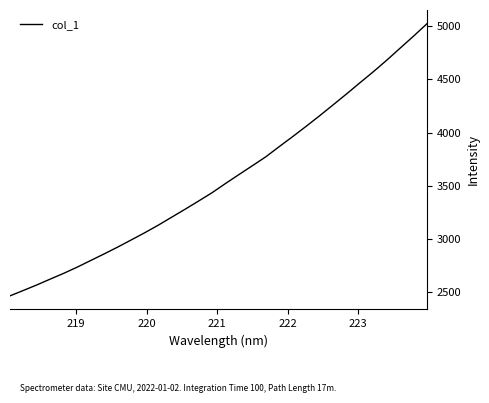

Reading left to right, what are all the values shown in this chart?

2466.9	2517.9	2569.8	2624.9	2679.0	2737.2	2799.3	2861.3	2925.2	2991.9	3059.2	3129.9	3205.0	3280.0	3356.8	3434.9	3521.4	3605.5	3688.7	3772.6	3868.4	3962.4	4059.0	4158.0	4259.9	4362.6	4468.0	4571.9	4680.4	4794.1	4907.0	5023.7